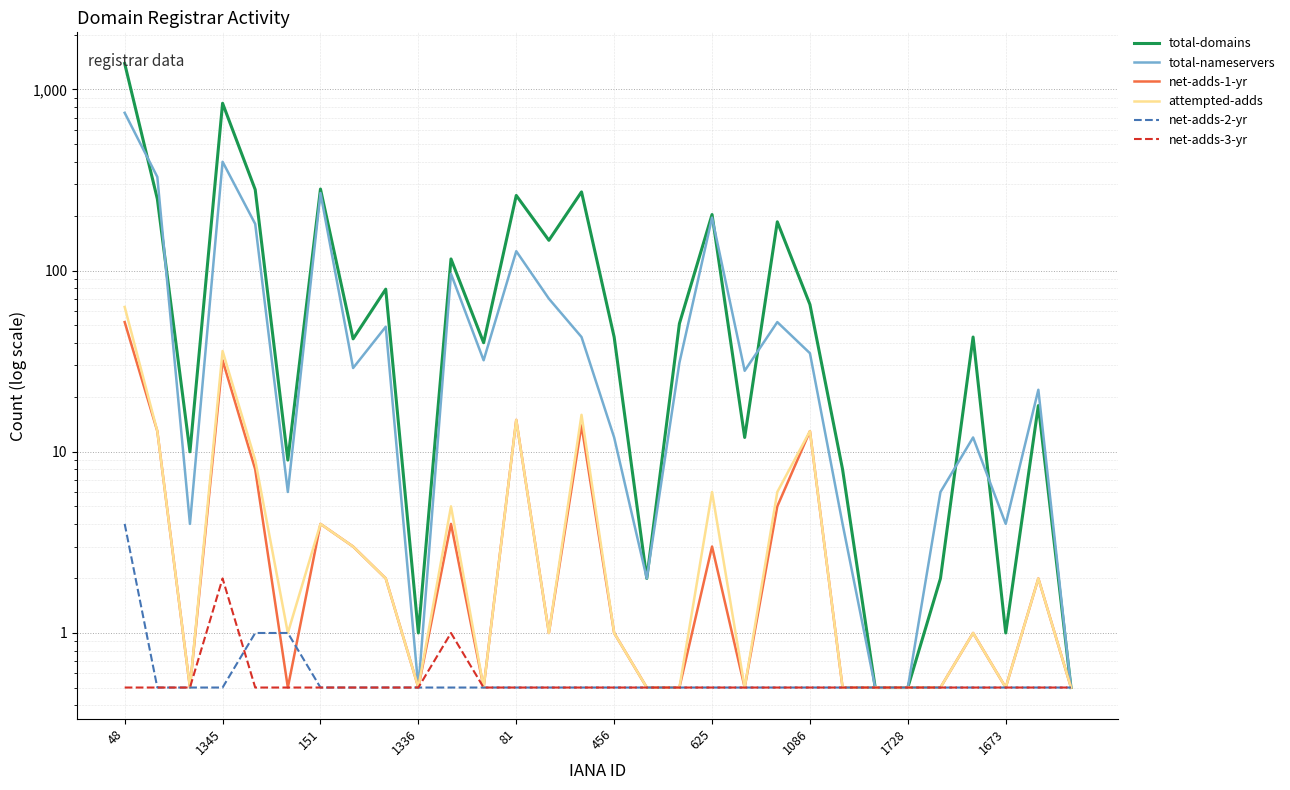

Between 29 and 10, which is larger?

10